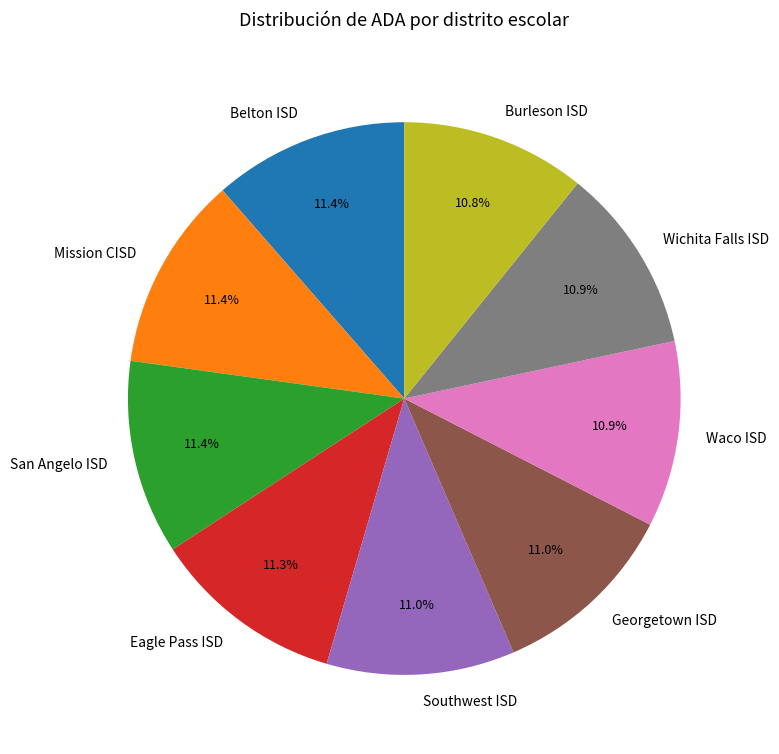

True or false: Georgetown ISD accounts for 1% of the total.

False